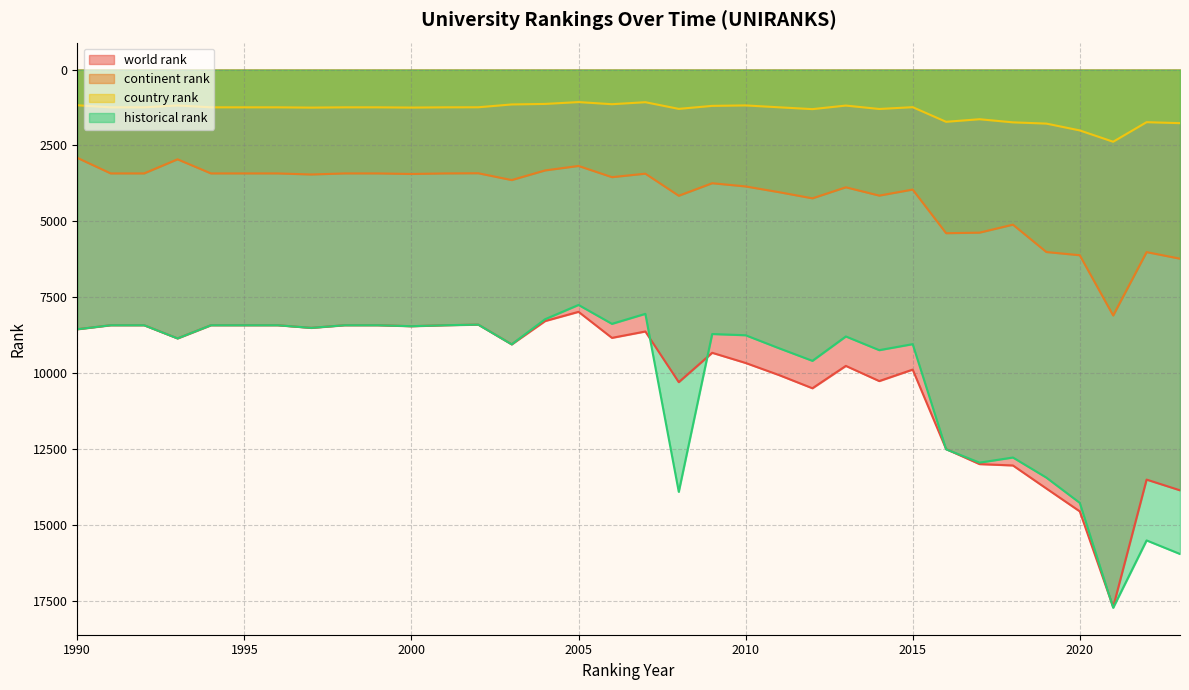

What is the value of the historical rank point at the 18th from the left?

8050